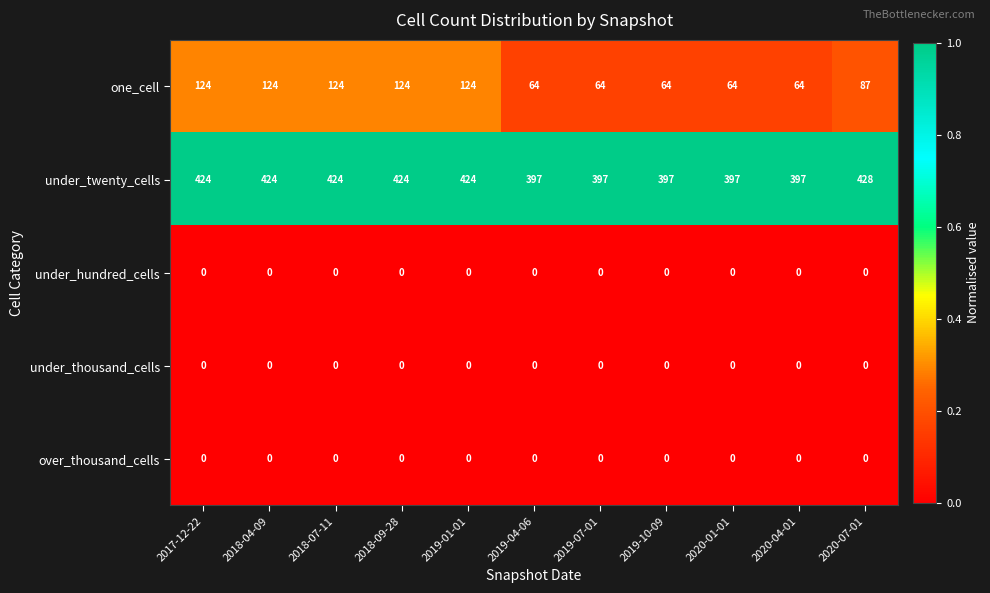

What value does the under_twenty_cells series have at 2019-01-01, to the nearest 10?

420